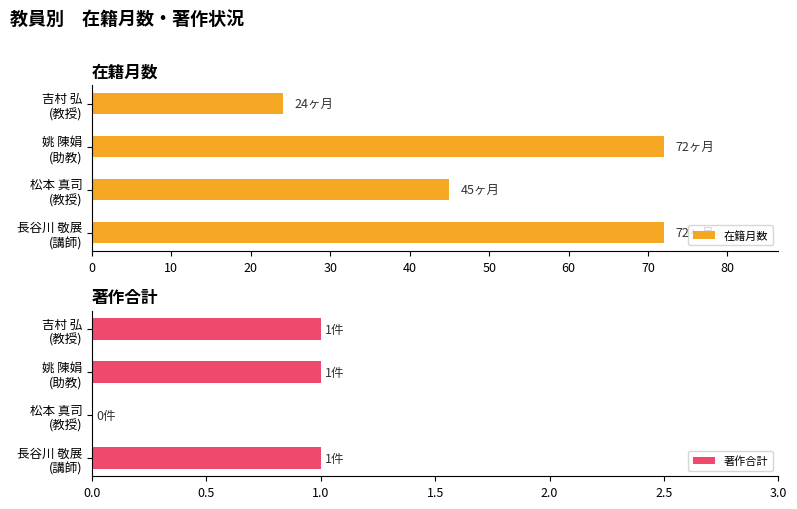

What is the highest value of the 在籍月数 series?

72